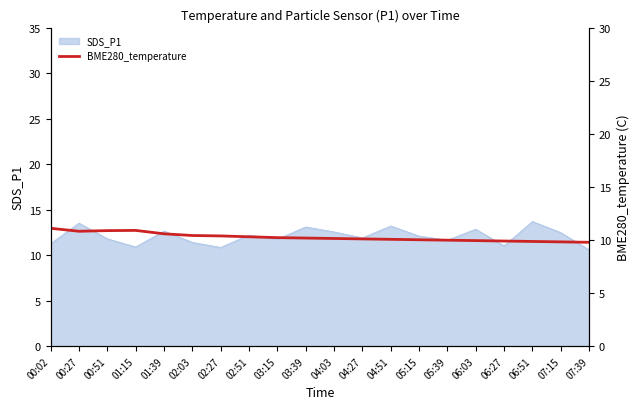

True or false: SDS_P1 has a value of 12.1 at 05:15.

True